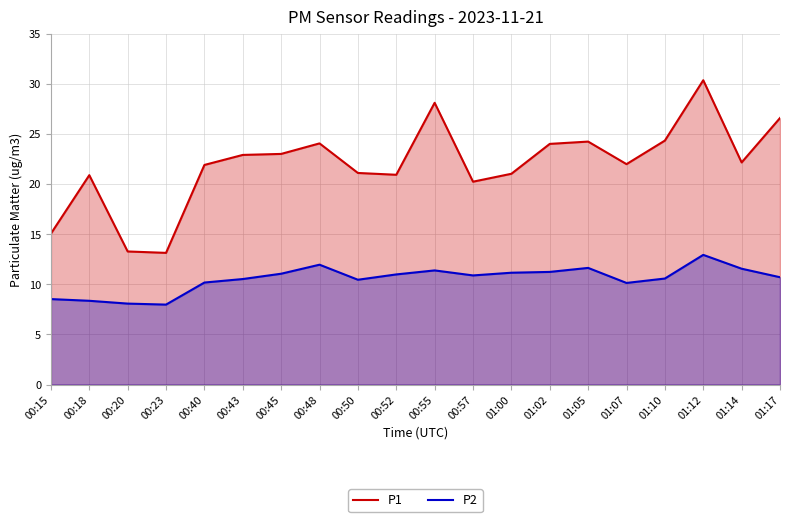

Reading right to left, extract all data points from this chart.

P1: 01:17=26.6	01:14=22.1	01:12=30.4	01:10=24.3	01:07=22.0	01:05=24.2	01:02=24.0	01:00=21.0	00:57=20.2	00:55=28.1	00:52=20.9	00:50=21.1	00:48=24.1	00:45=23.0	00:43=22.9	00:40=21.9	00:23=13.1	00:20=13.3	00:18=20.9	00:15=15.1
P2: 01:17=10.7	01:14=11.6	01:12=12.9	01:10=10.6	01:07=10.1	01:05=11.6	01:02=11.2	01:00=11.2	00:57=10.9	00:55=11.4	00:52=11.0	00:50=10.4	00:48=11.9	00:45=11.1	00:43=10.5	00:40=10.2	00:23=8.0	00:20=8.1	00:18=8.3	00:15=8.5